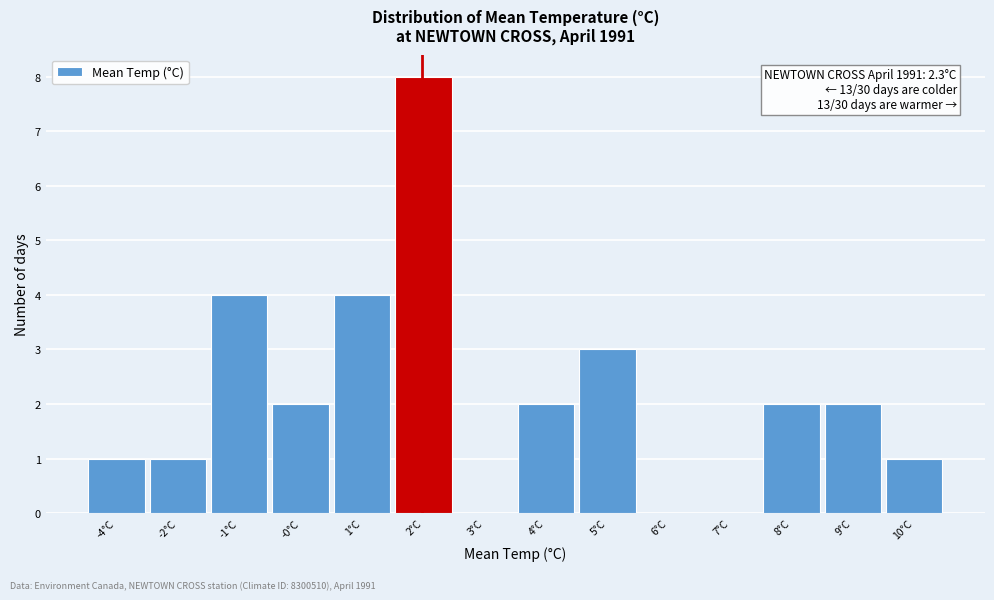

Reading left to right, list all the values displayed in this chart.

-4°C=1	-2°C=1	-1°C=4	-0°C=2	1°C=4	2°C=8	3°C=0	4°C=2	5°C=3	6°C=0	7°C=0	8°C=2	9°C=2	10°C=1